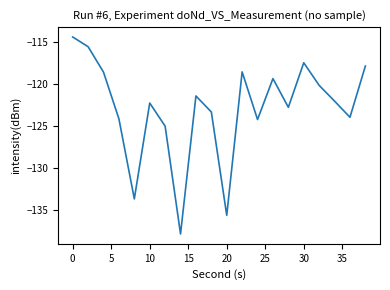

True or false: there are more than 2 points higher than both neighbors.

True